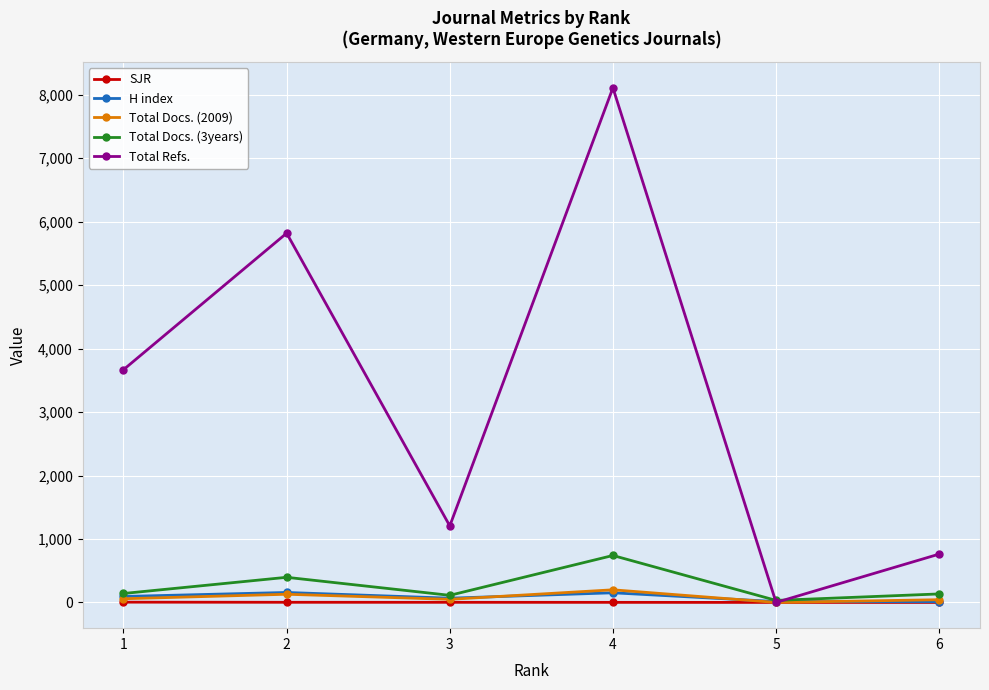

Is the value of Total Docs. (3years) at 1 greater than the value of Total Refs. at 3?

No